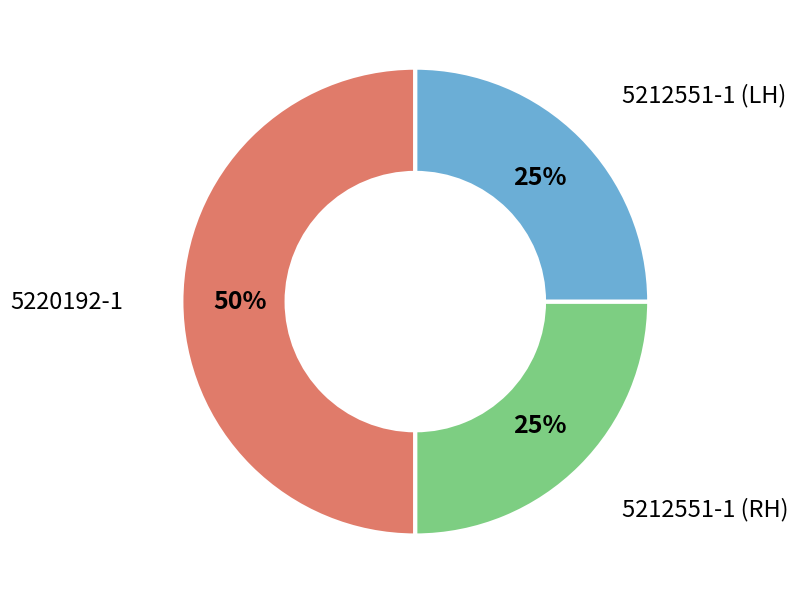

To the nearest percent, what is the difference between the largest and smallest slice percentages?

25%